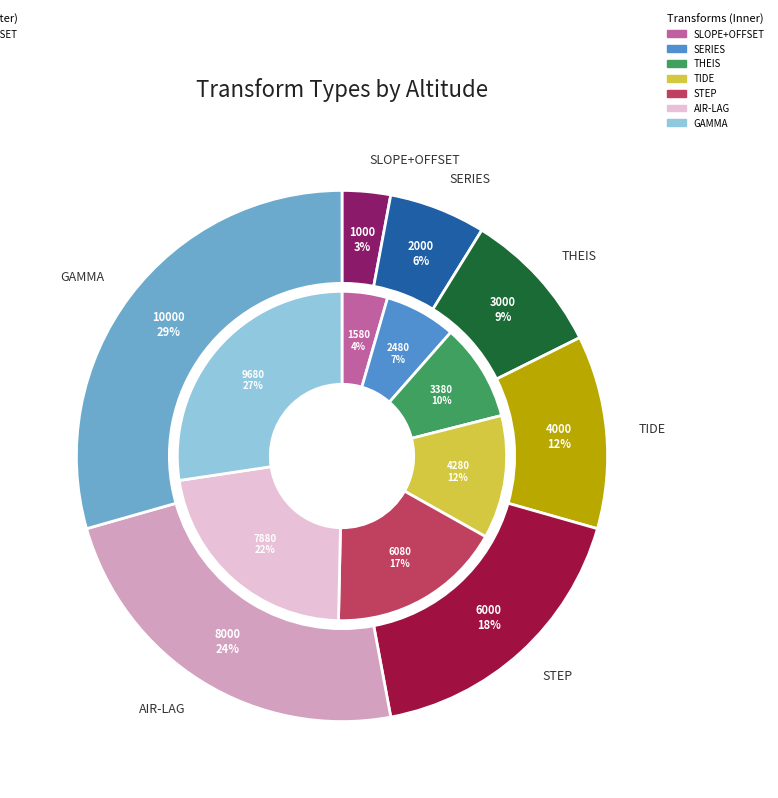

Rank the categories by value from lowest to highest.

SLOPE+OFFSET, SERIES, THEIS, TIDE, STEP, AIR-LAG, GAMMA